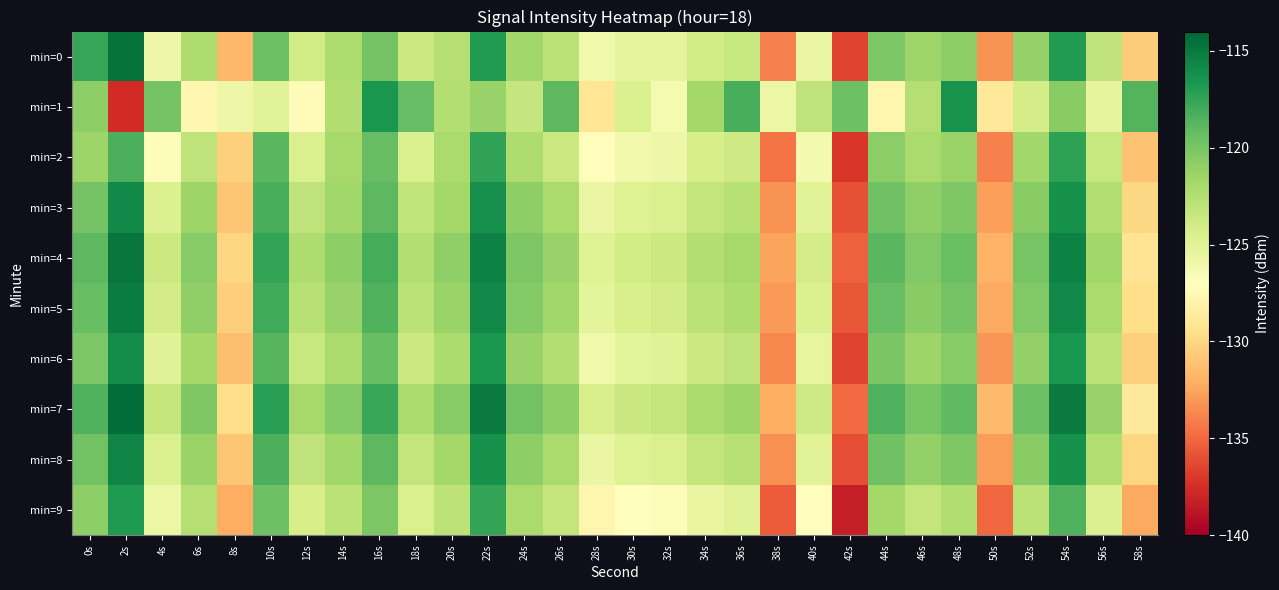

What is the total value across all series at 20s?

-1219.0